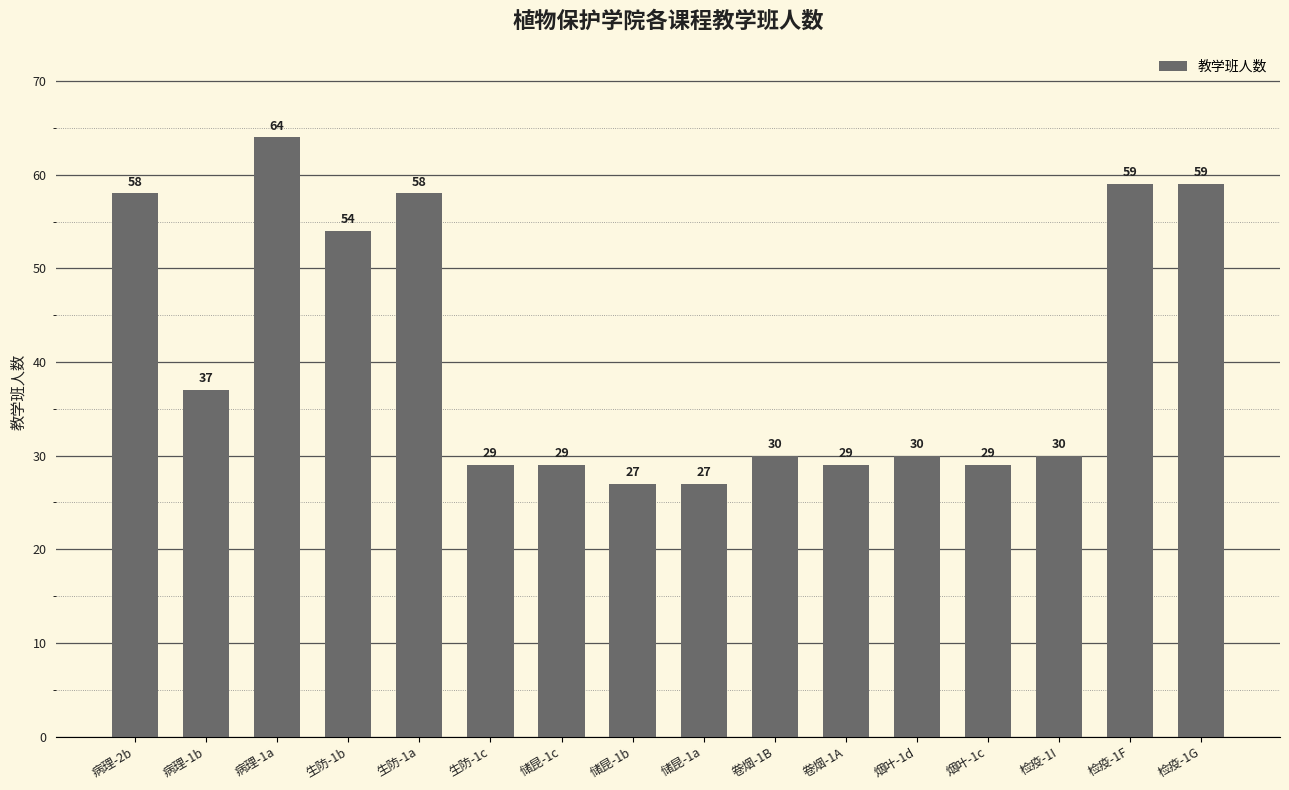

What is the difference between the maximum and minimum values?

37